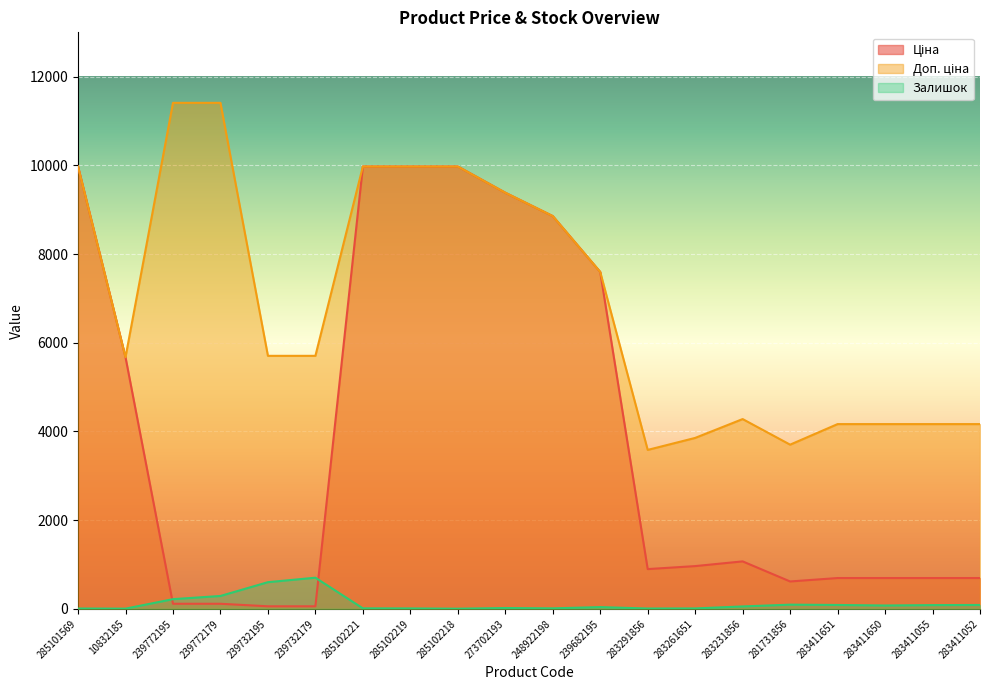

In Залишок, how many points are lower than both neighbors (excluding endpoints)?

5